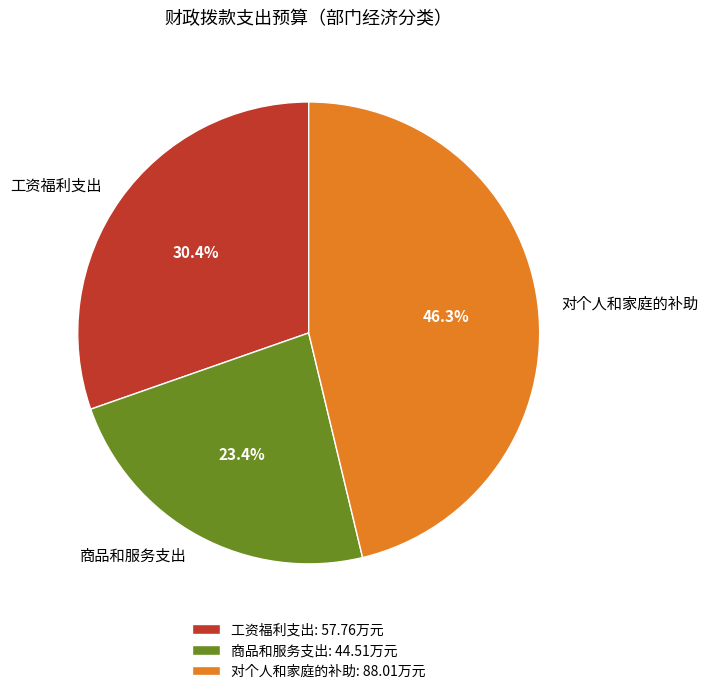

How much of the chart is everything except 工资福利支出?

69.6%